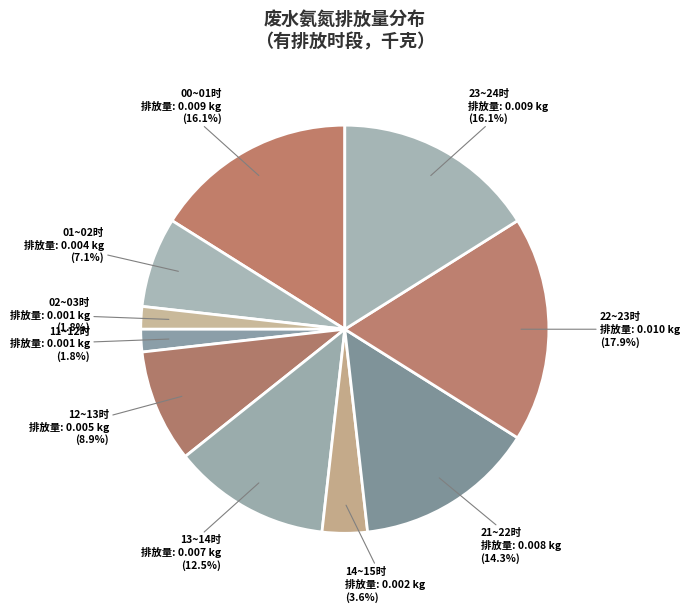

How many slices are in this pie chart?

10